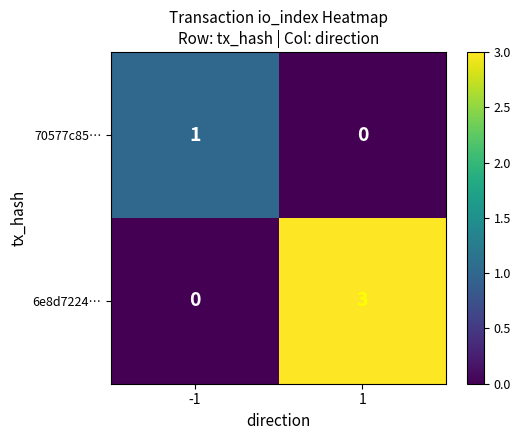

The 6e8d7224… series shows 0 at -1. True or false?

True